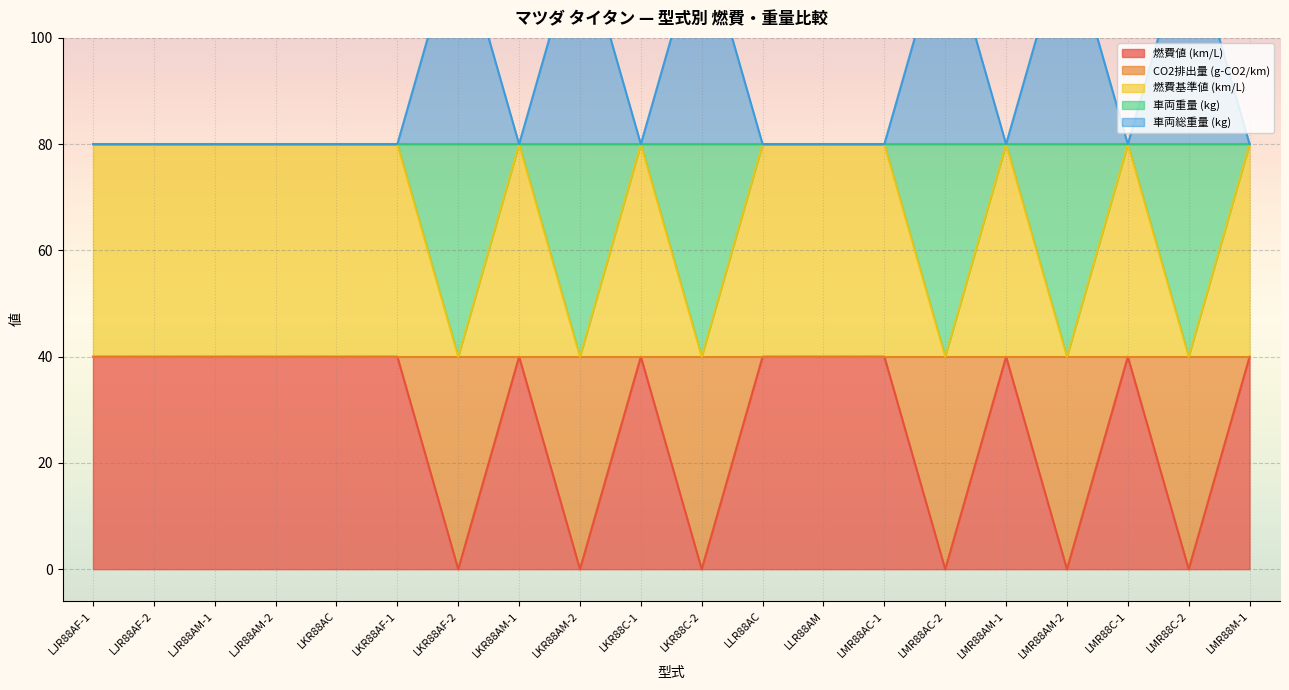

What value does the 燃費値 (km/L) series have at LKR88AF-1?

40